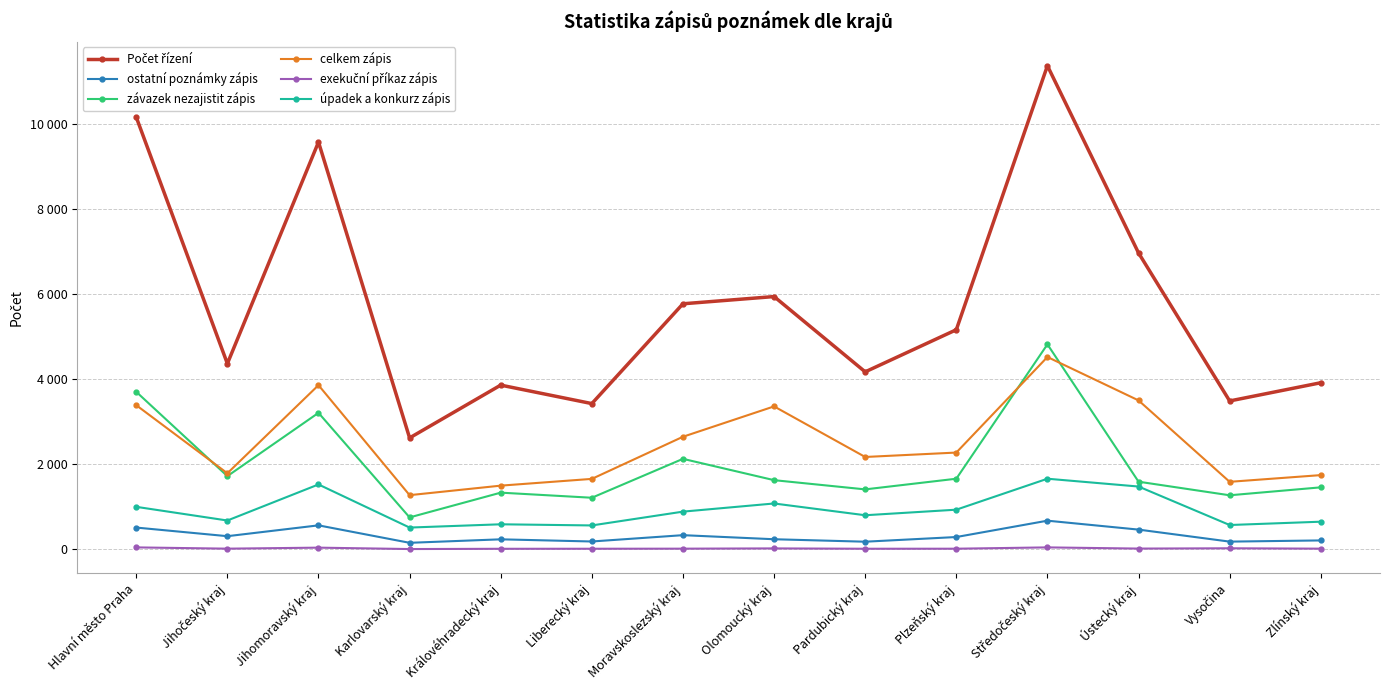

How many interior local valleys does the exekuční příkaz zápis series have?

4